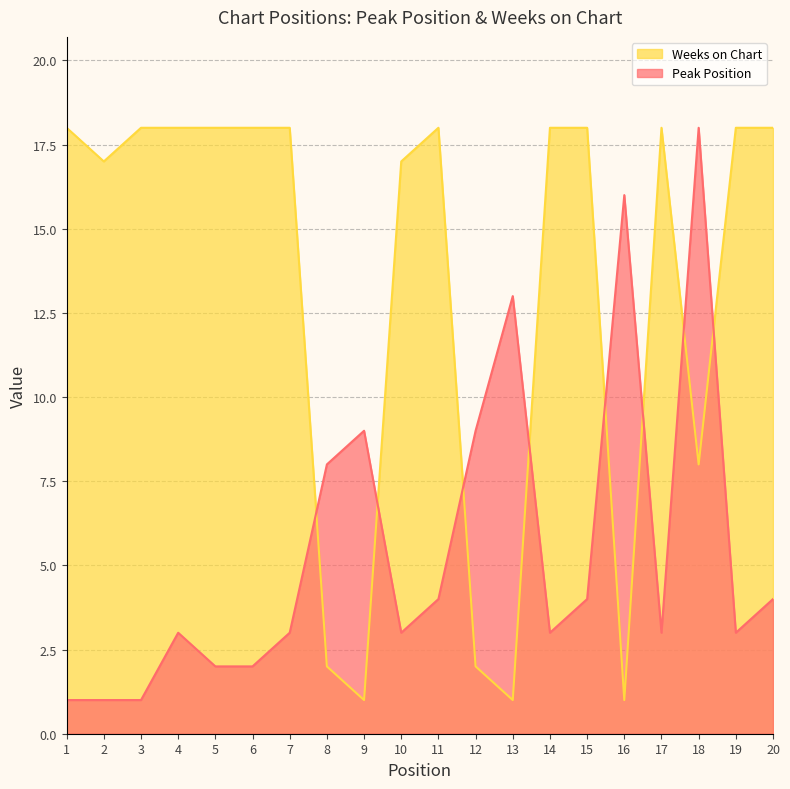

What is the total value across all series at 8?

10